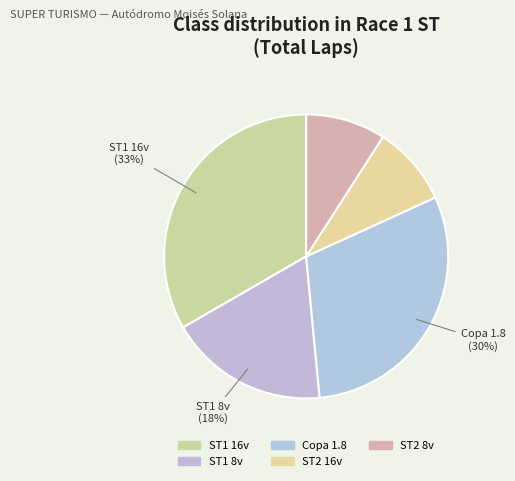

Count the number of slices in the pie.

5